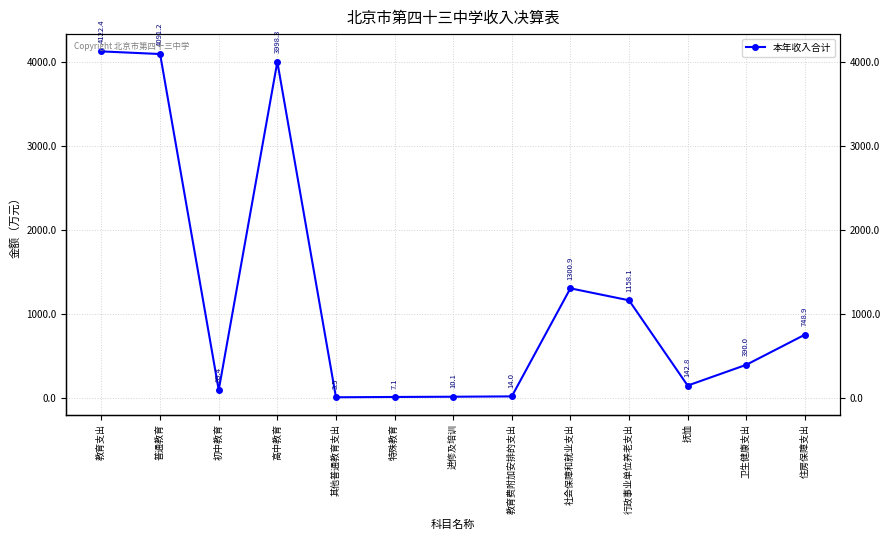

How many lines are shown in the chart?

1